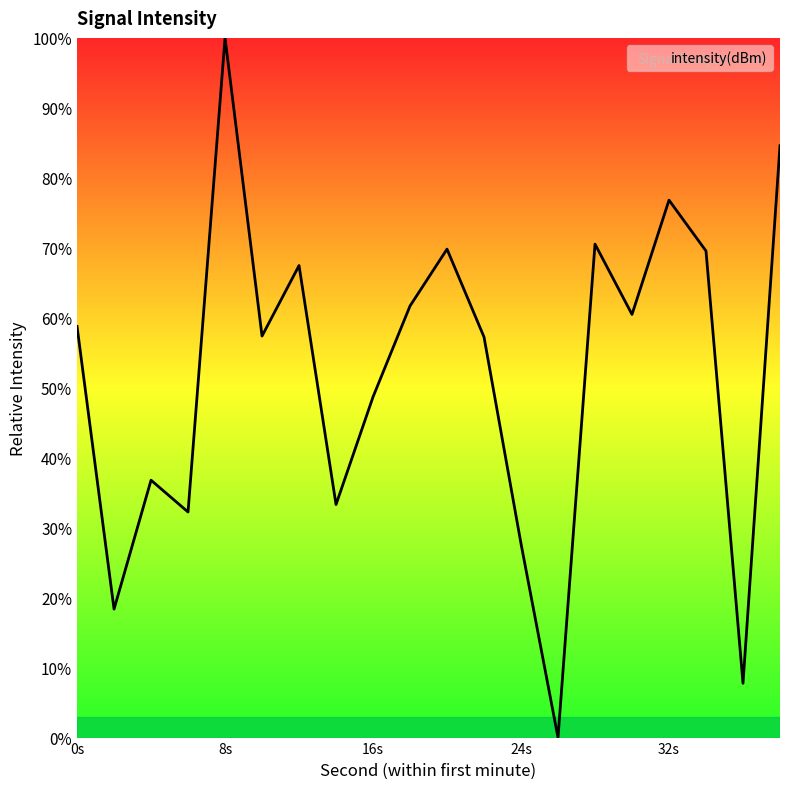

What is the greatest value displayed?

100.0